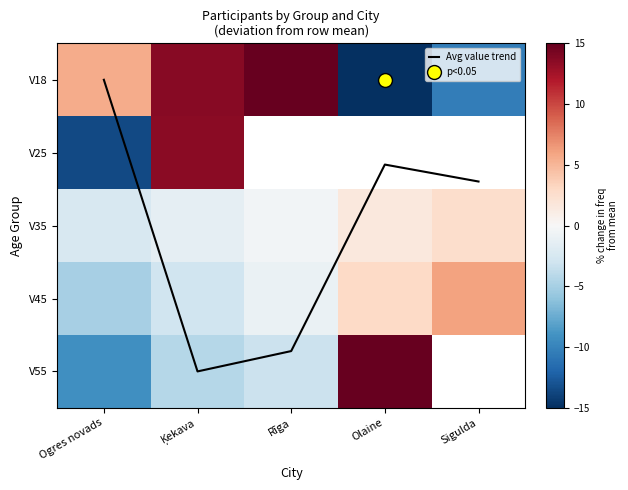

How many data points in V55 are above -3?

1